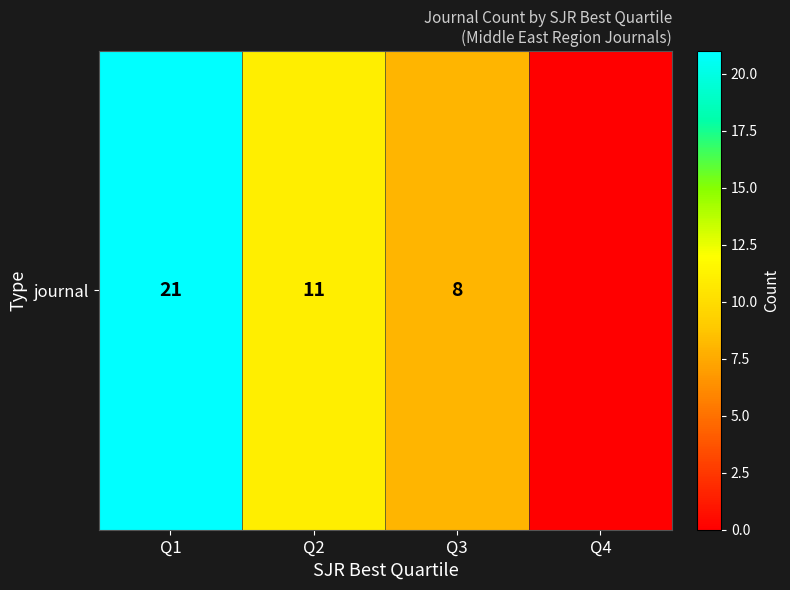

What is the average value?

10